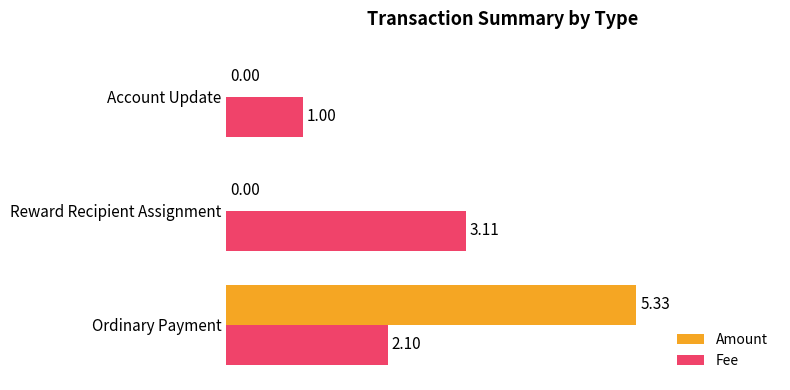

Which category has the highest value in the Fee series?

Reward Recipient Assignment